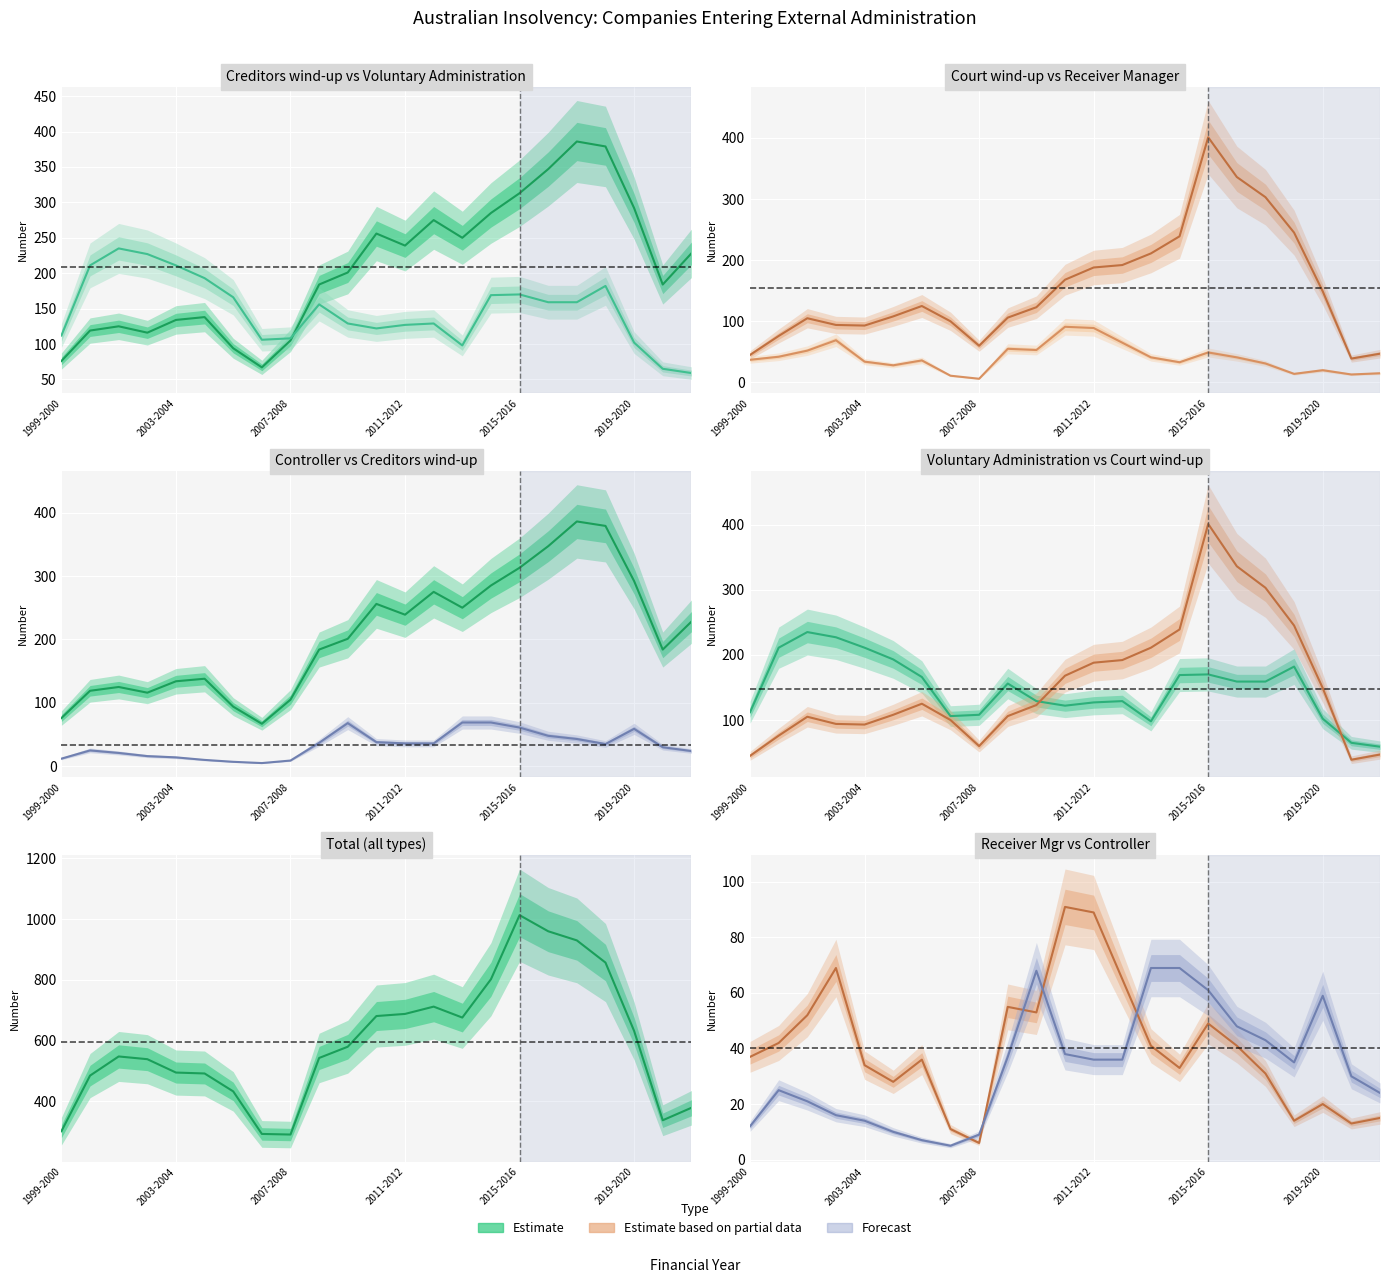

Which series ends up on top after the final intersection of Court wind-up and Creditors wind-up?

Creditors wind-up